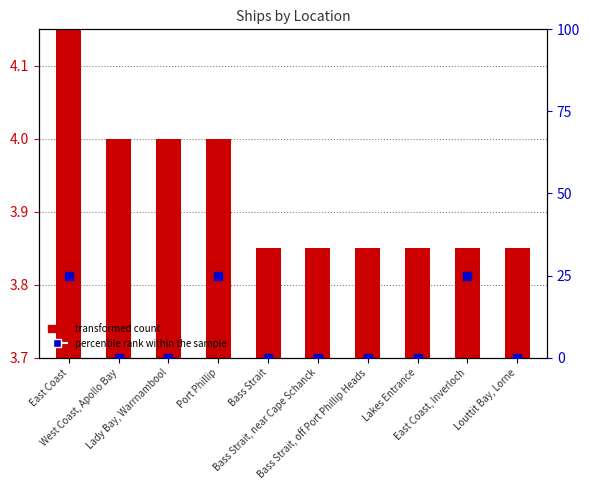

What are all the series names shown in the legend?

transformed count, percentile rank within the sample